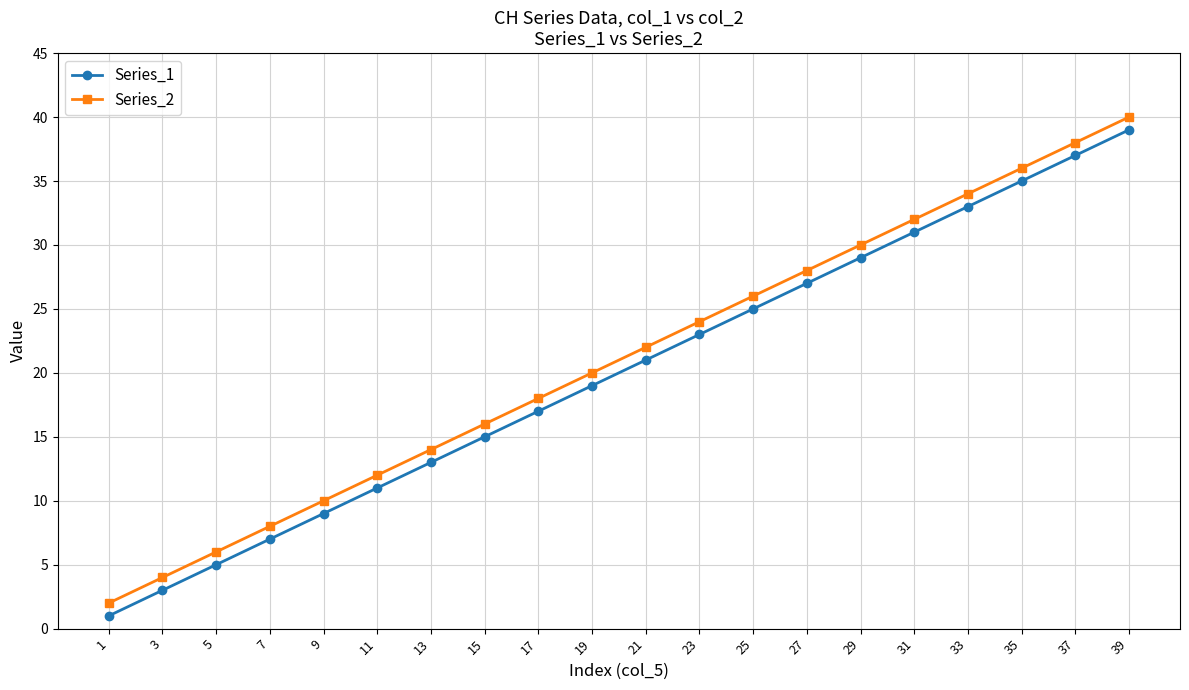

How many data points in Series_1 are less than 21?

10